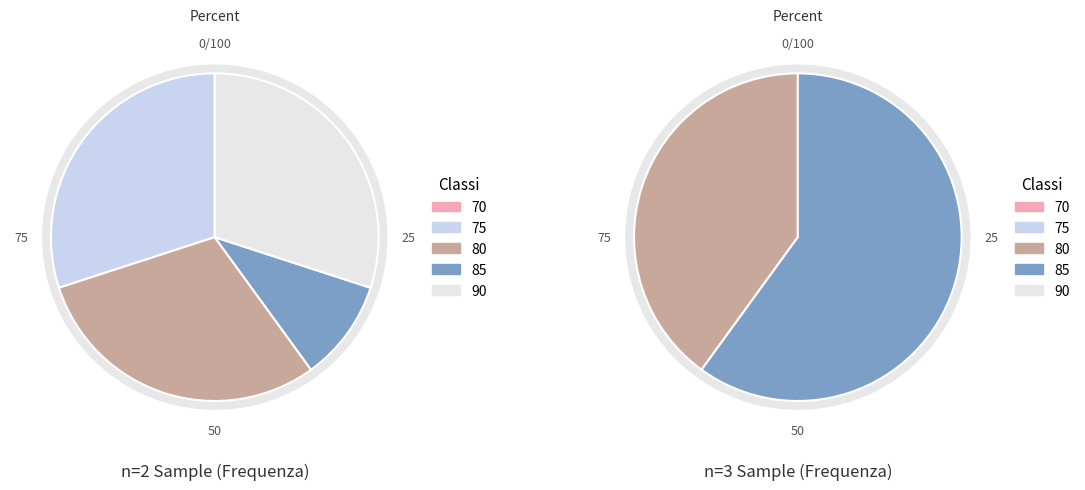

To the nearest percent, what is the combined percentage of 80 and 85?

40%